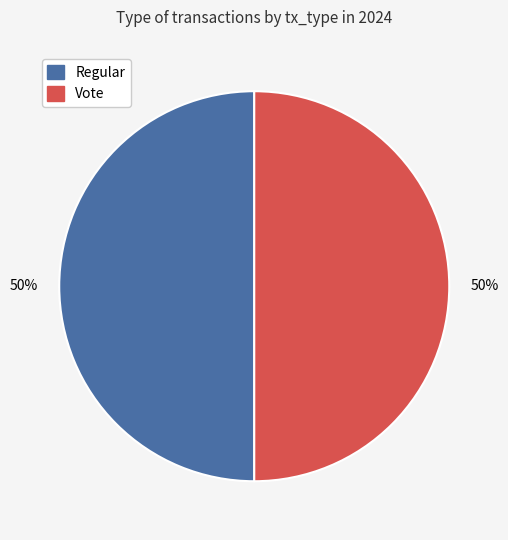

Count the number of slices in the pie.

2